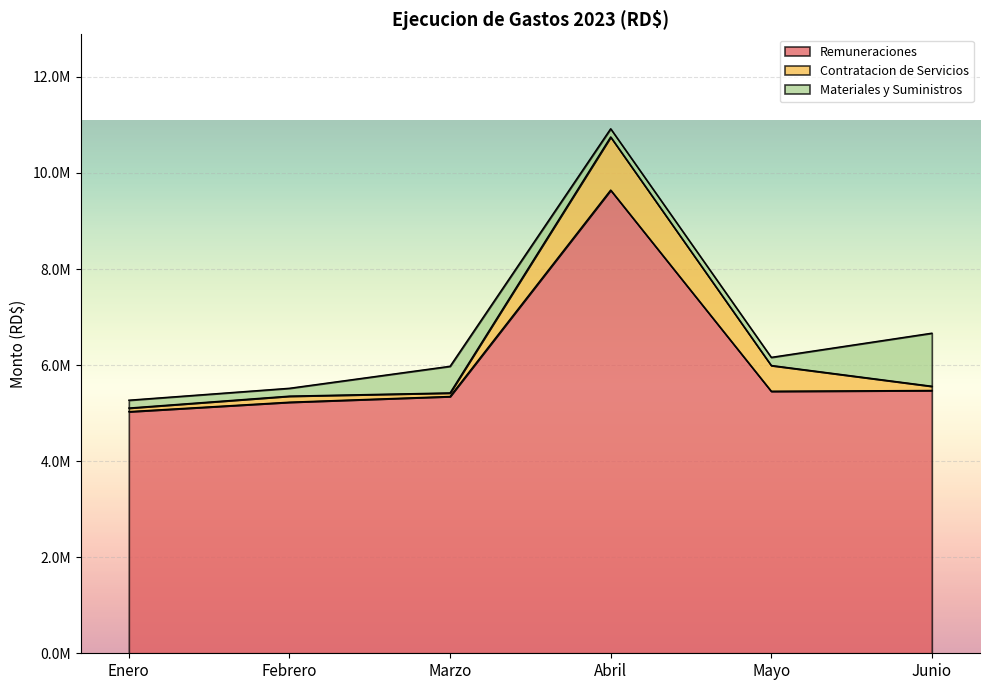

Where is the first local minimum for Materiales y Suministros?

Mayo